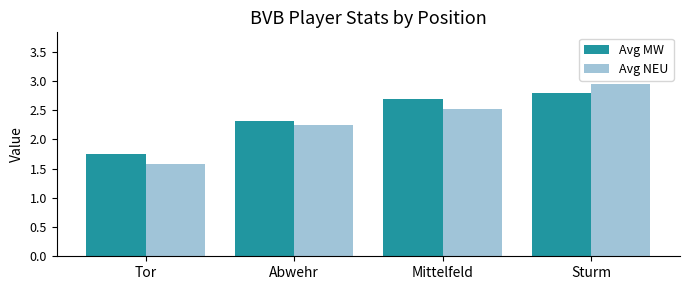

Is the value of Avg MW at Tor greater than the value of Avg NEU at Mittelfeld?

No